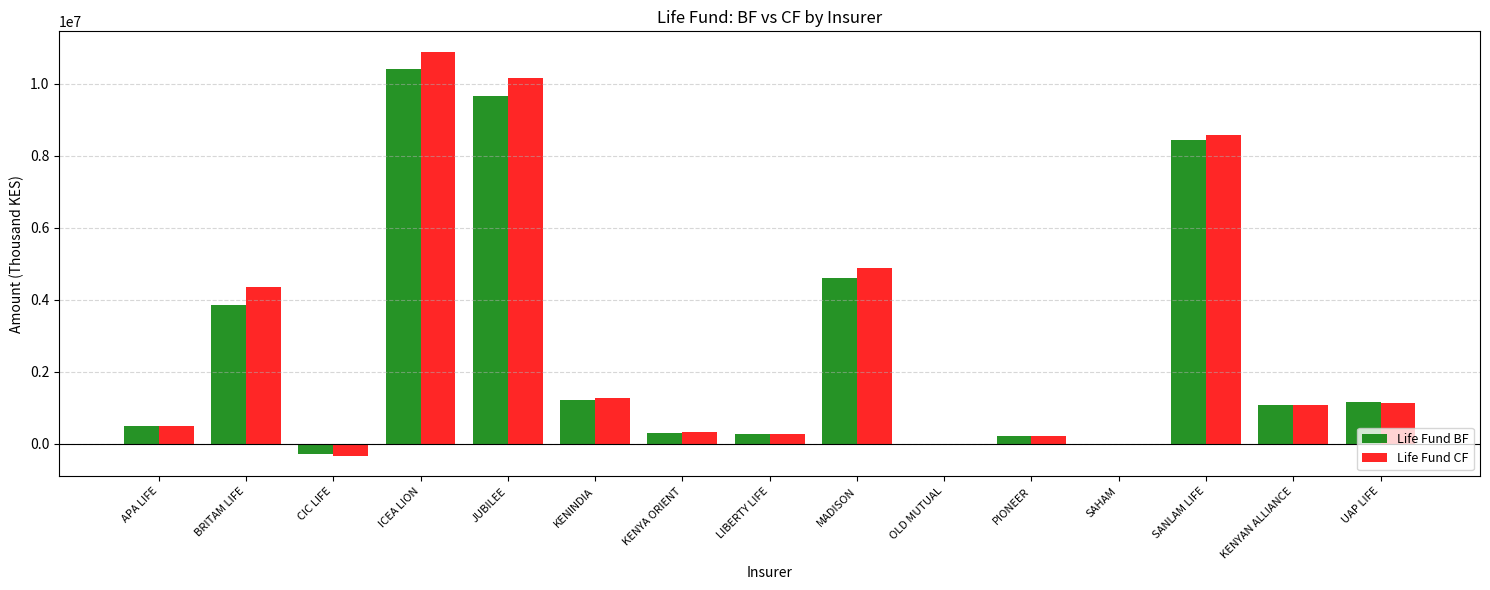

Which series has the largest total across all categories?

Life Fund CF